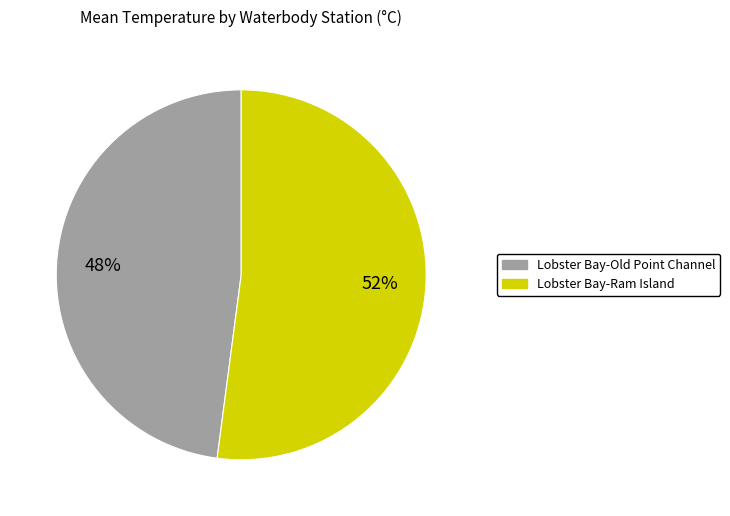

To the nearest percent, what is the difference between the largest and smallest slice percentages?

4%